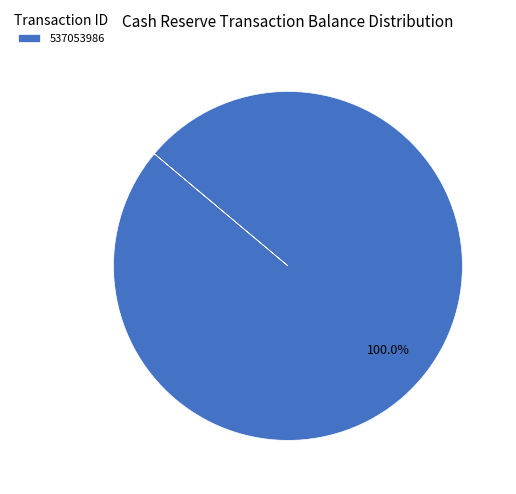

Which slice represents more than half of the pie?

537053986